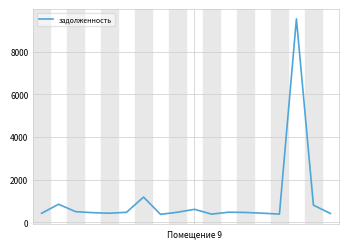

What is the minimum value shown in the chart?

372.6